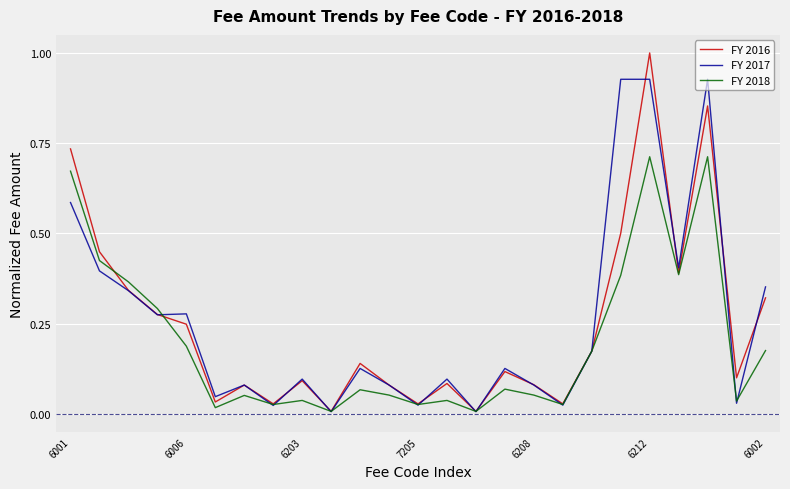

What is the highest value of the FY 2016 series?

1.0